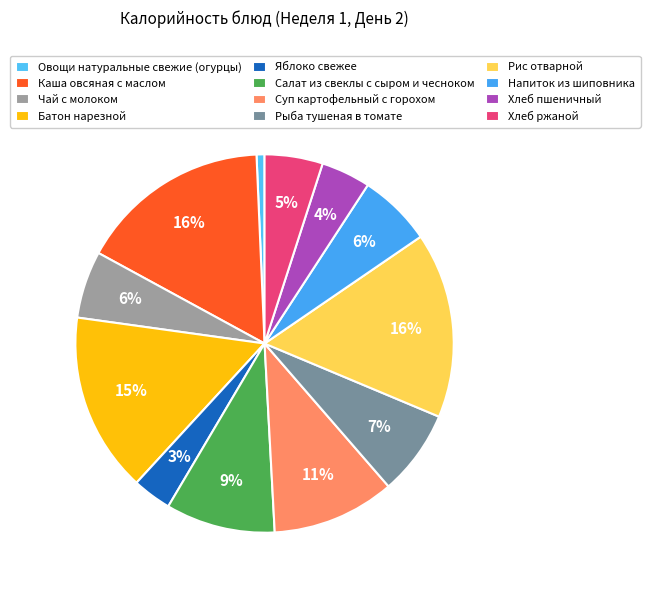

Count the number of slices in the pie.

12